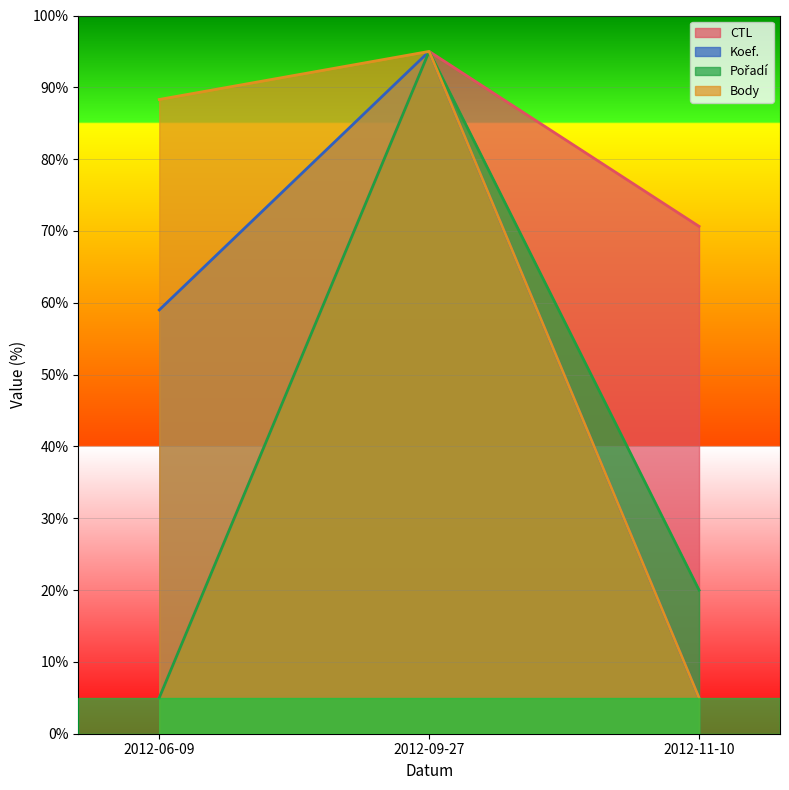

Between 2012-06-09 and 2012-11-10, which series saw the biggest shift?

Body